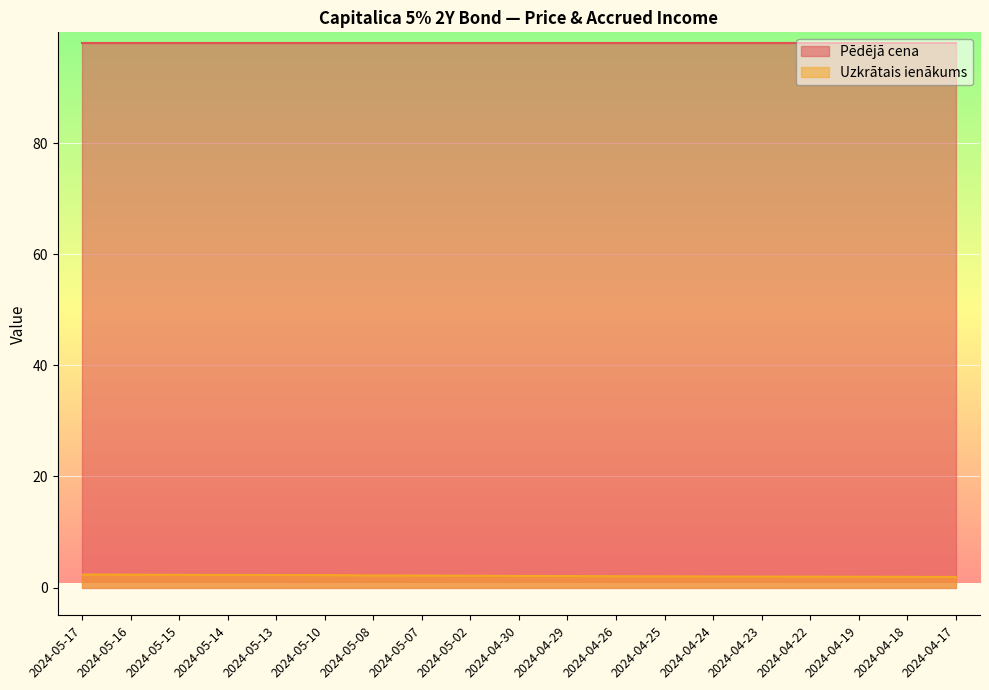

Reading left to right, extract all data points from this chart.

2.3	2.3	2.3	2.3	2.2	2.2	2.2	2.2	2.1	2.1	2.1	2.0	2.0	2.0	2.0	2.0	1.9	1.9	1.9